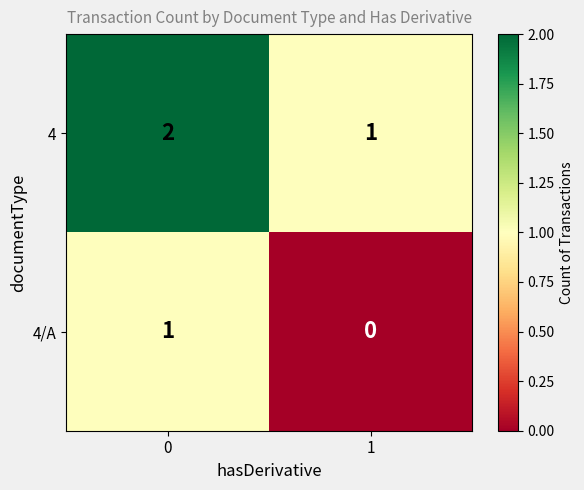

At how many categories does at least one series exceed 0?

2